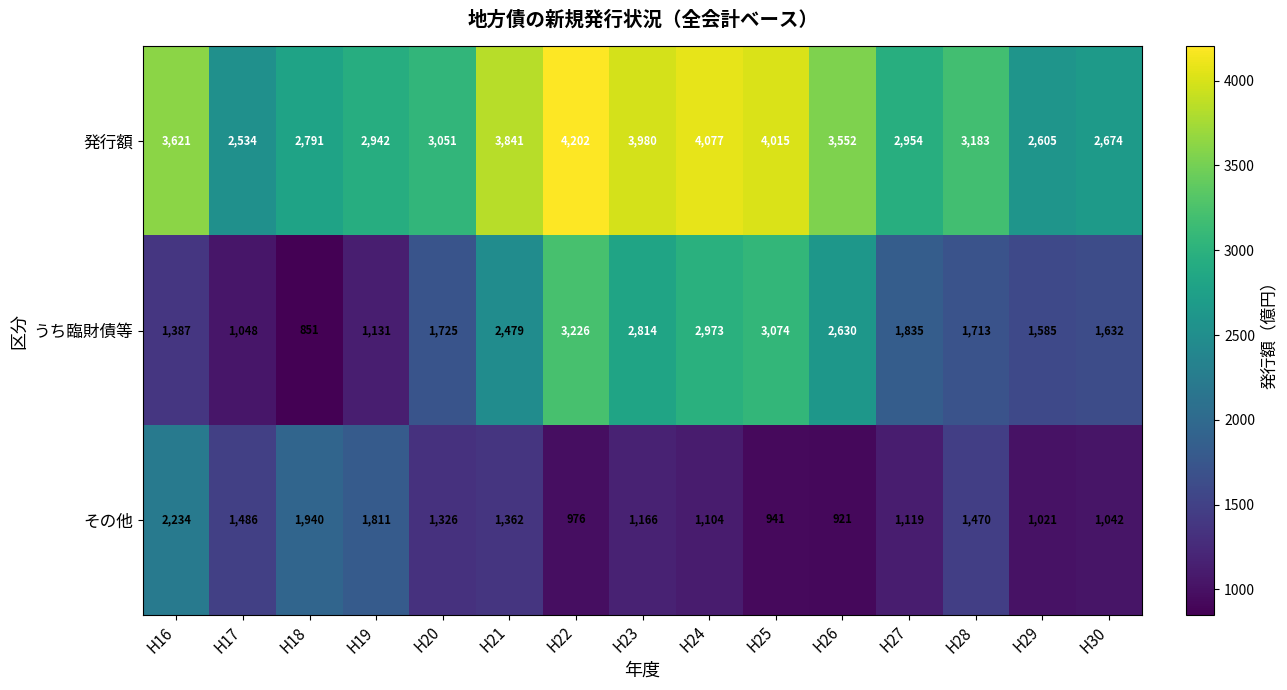

What is the spread (max minus min) of values at H27?

1835